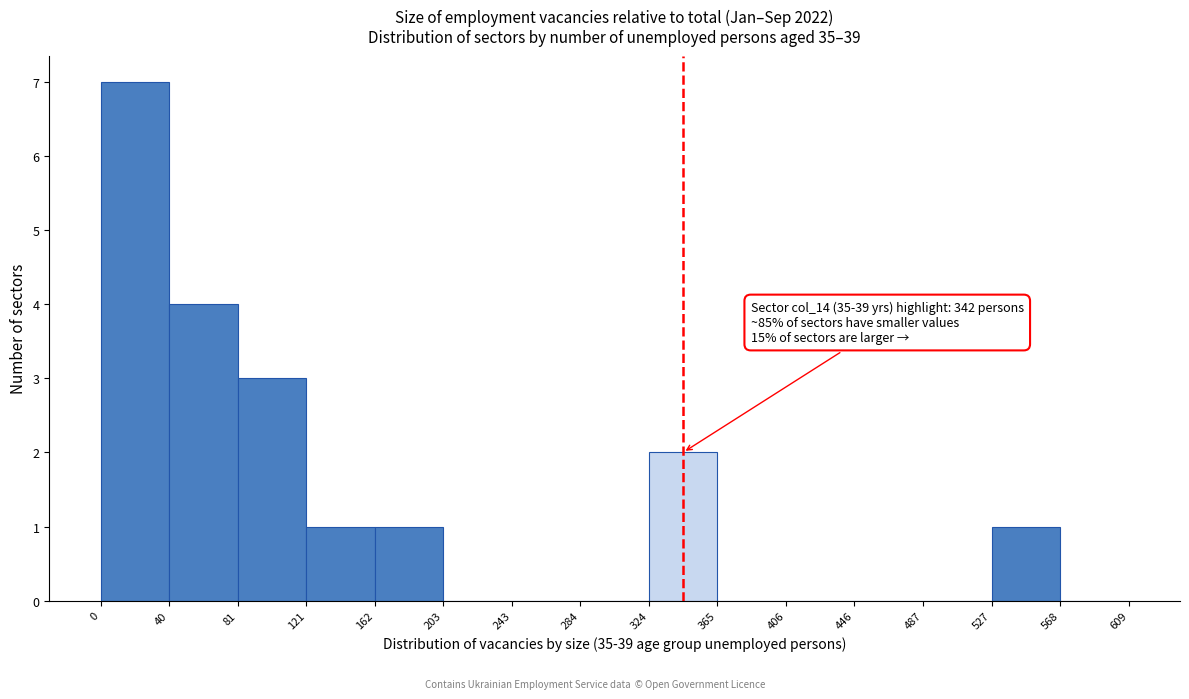

Over which range of the x-axis is the bar tallest?

0 to 40